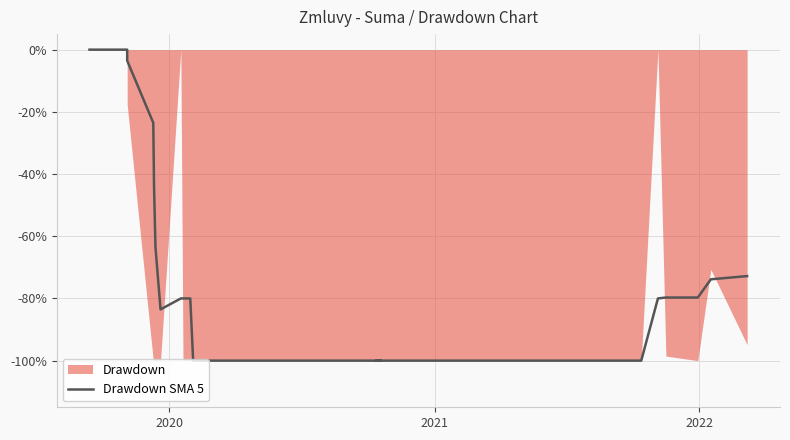

Reading left to right, list all the values displayed in this chart.

0.0	0.0	0.0	0.0	-3.5	-23.5	-43.5	-63.5	-83.5	-80.0	-80.0	-80.0	-80.0	-80.0	-100.0	-100.0	-100.0	-100.0	-100.0	-100.0	-100.0	-100.0	-100.0	-100.0	-100.0	-100.0	-100.0	-100.0	-100.0	-80.0	-79.7	-79.7	-73.8	-72.8